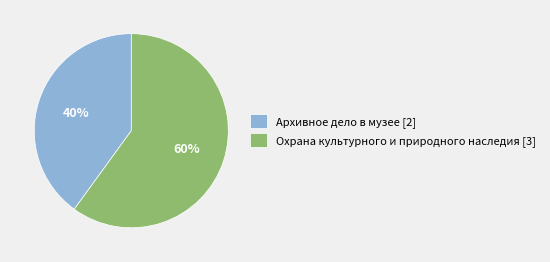

Which slice is the largest?

Охрана культурного и природного наследия